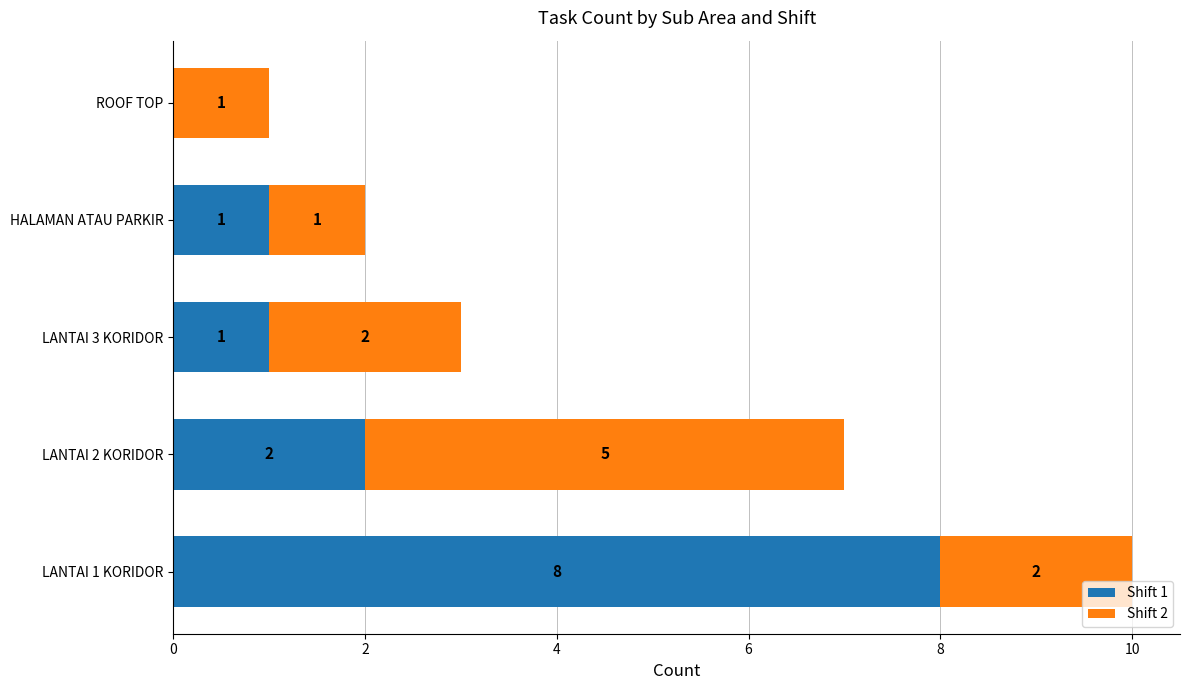

Is it true that Shift 1 equals 1 at LANTAI 3 KORIDOR?

True